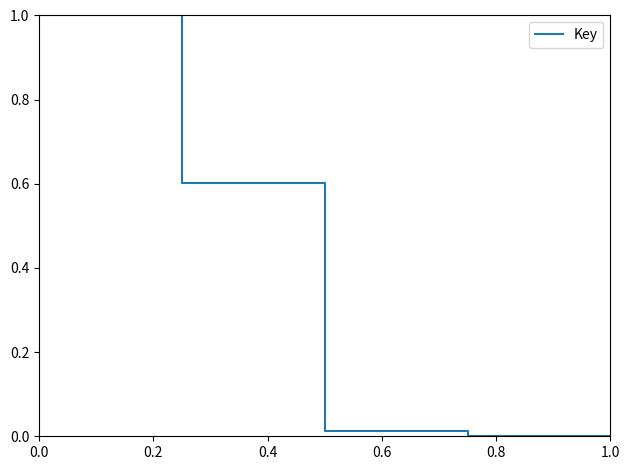

What is the maximum value shown in the chart?

1.0